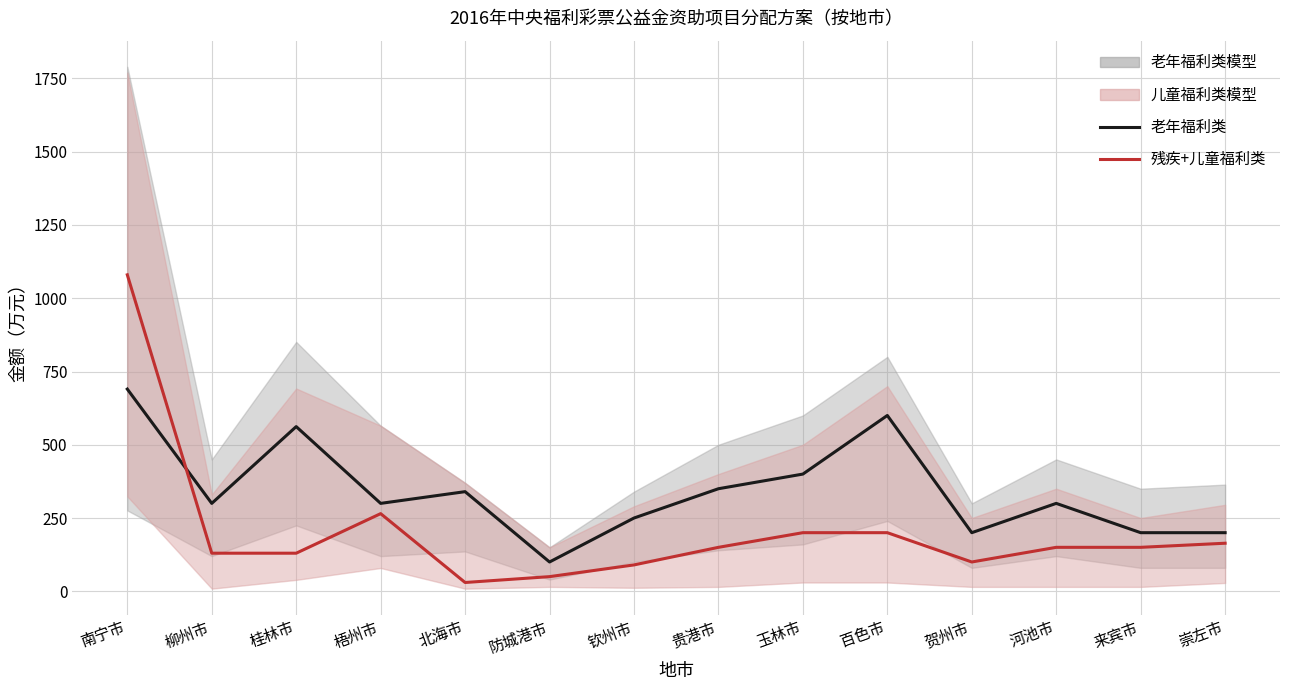

What is the highest value of the 残疾+儿童福利类 series?

1080